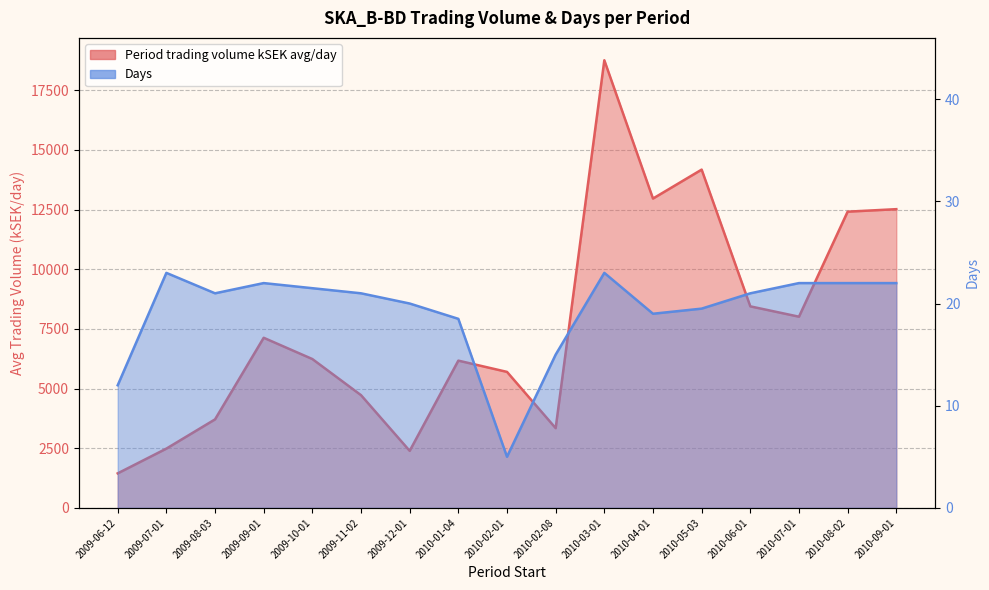

What is the total value across all series at 2009-09-01?

7149.3